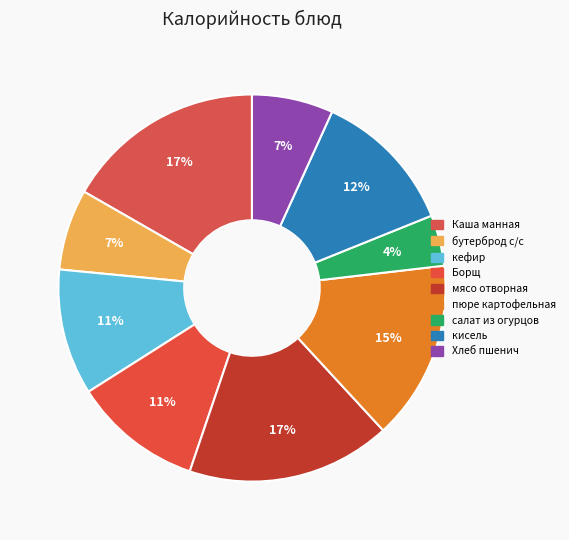

Between салат из огурцов and Хлеб пшенич, which is larger?

Хлеб пшенич